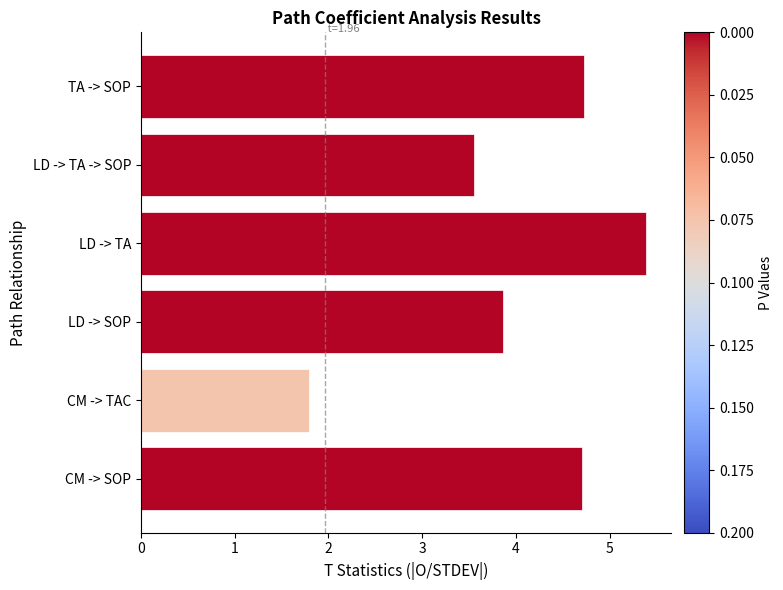

Count the number of data series in this chart.

1